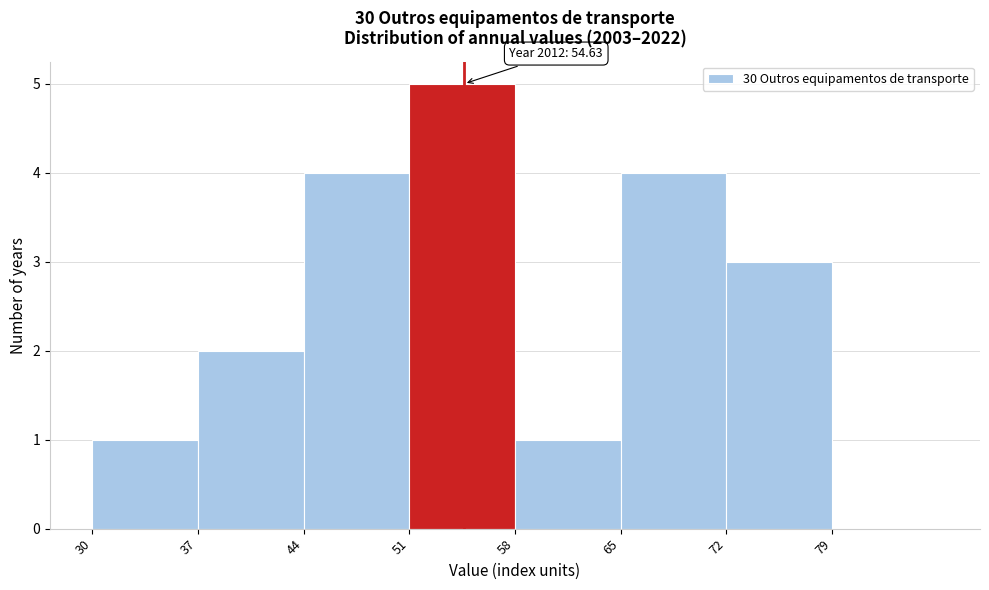

Over which range of the x-axis is the bar tallest?

51 to 58